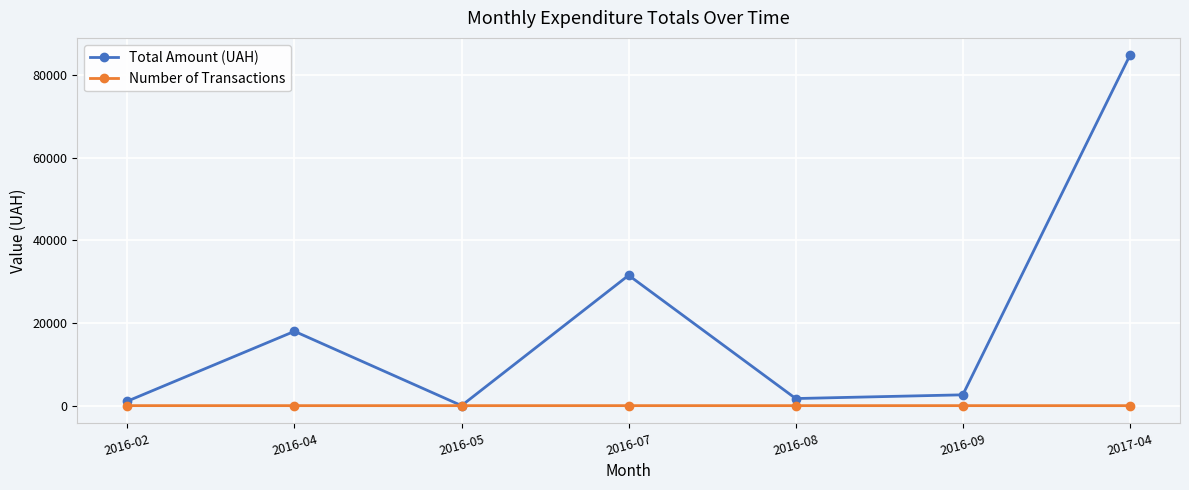

List the series in order of their peak value, highest first.

Total Amount (UAH), Number of Transactions